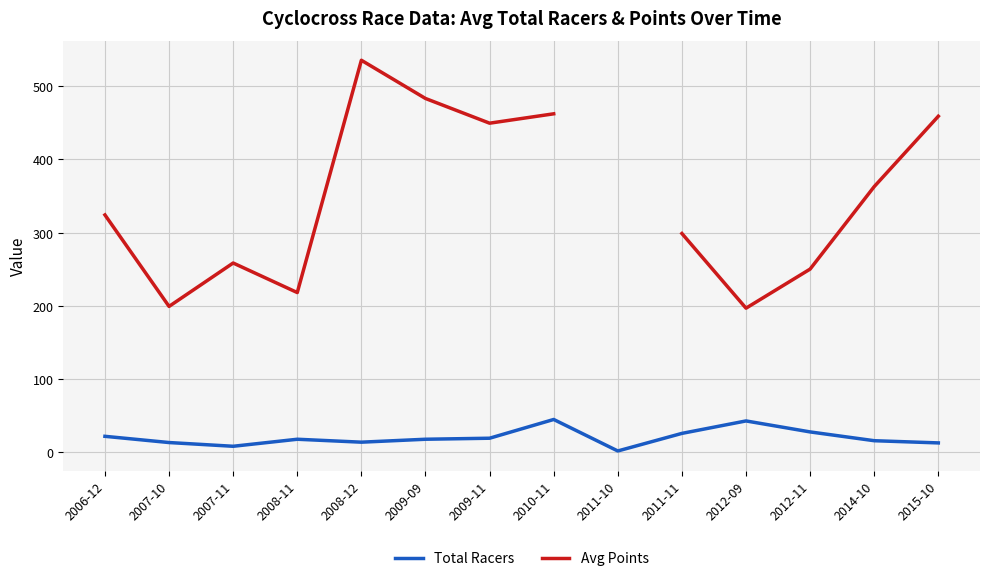

Is it true that Avg Points equals 144.8 at 2010-11?

False